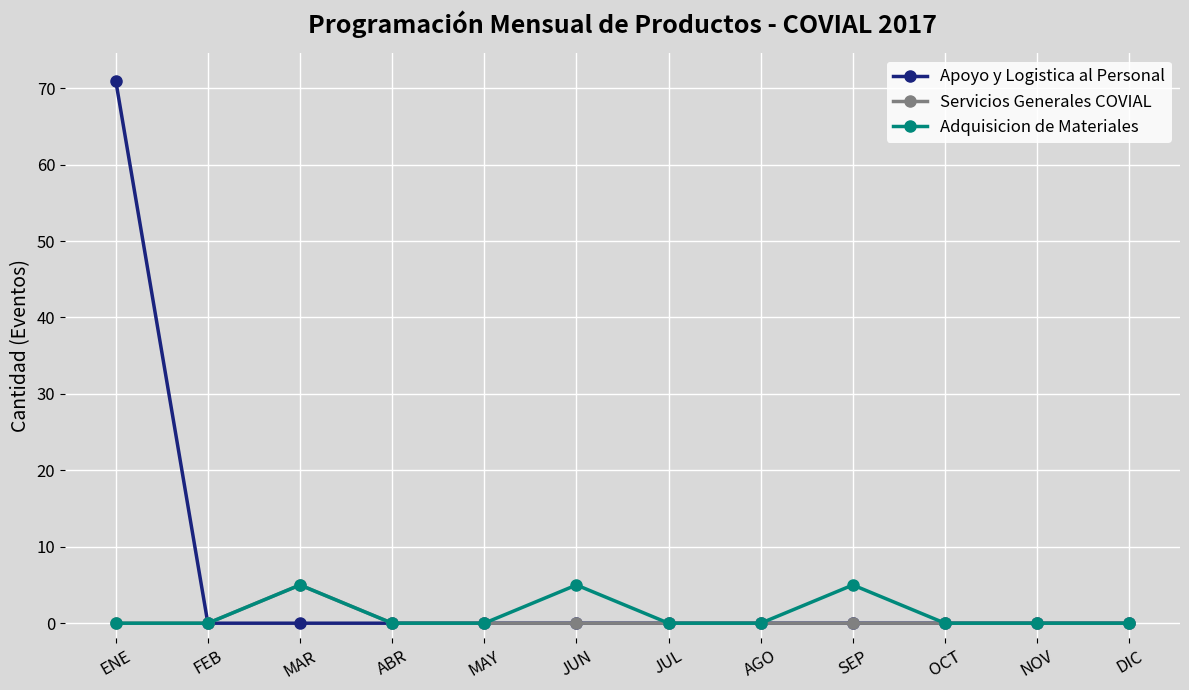

Which series has the widest spread of values?

Apoyo y Logistica al Personal